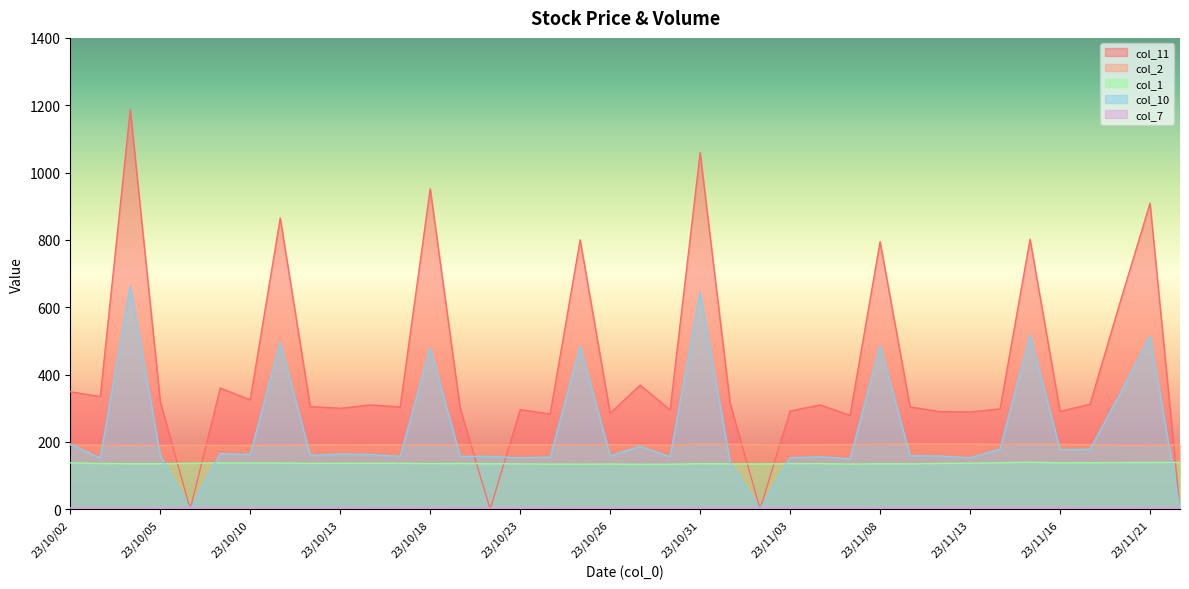

What is the total value across all series at 23/11/16?

804.2